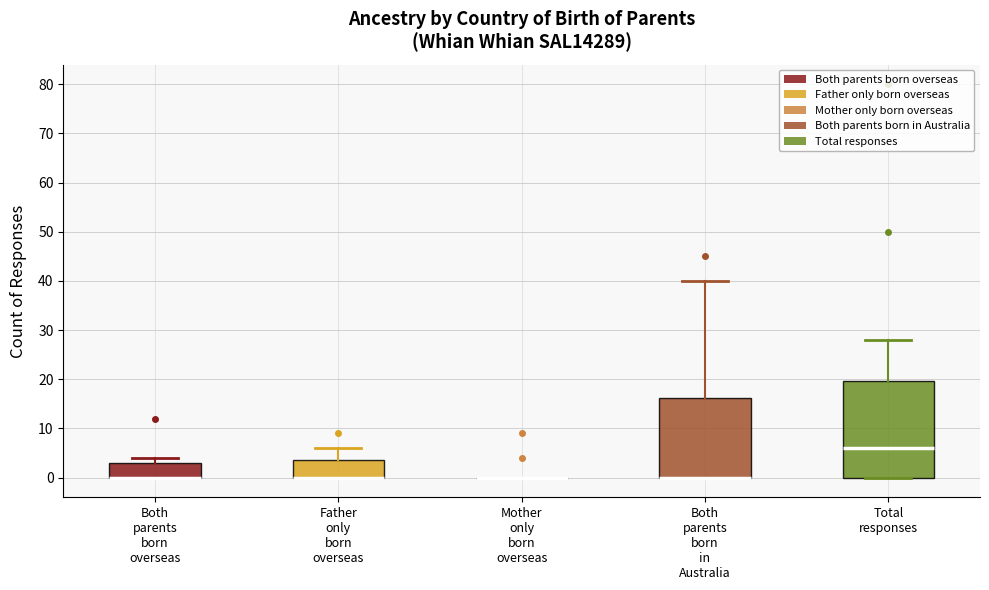

Reading left to right, read every box against the y-axis: the position of its median line, the range the box covers, and the ends of its whiskers. The values are not printed on the chart, so give them approximately, as read against the axis.

Both parents born overseas: median 0 (drawn on the box's lower edge), box 0 to 3, whiskers 0 to 4
Father only born overseas: median 0 (drawn on the box's lower edge), box 0 to 4, whiskers 0 to 6
Mother only born overseas: box collapsed to a line at 0, whiskers 0 to 0
Both parents born in Australia: median 0 (drawn on the box's lower edge), box 0 to 16, whiskers 0 to 40
Total responses: median 6, box 0 to 20, whiskers 0 to 28